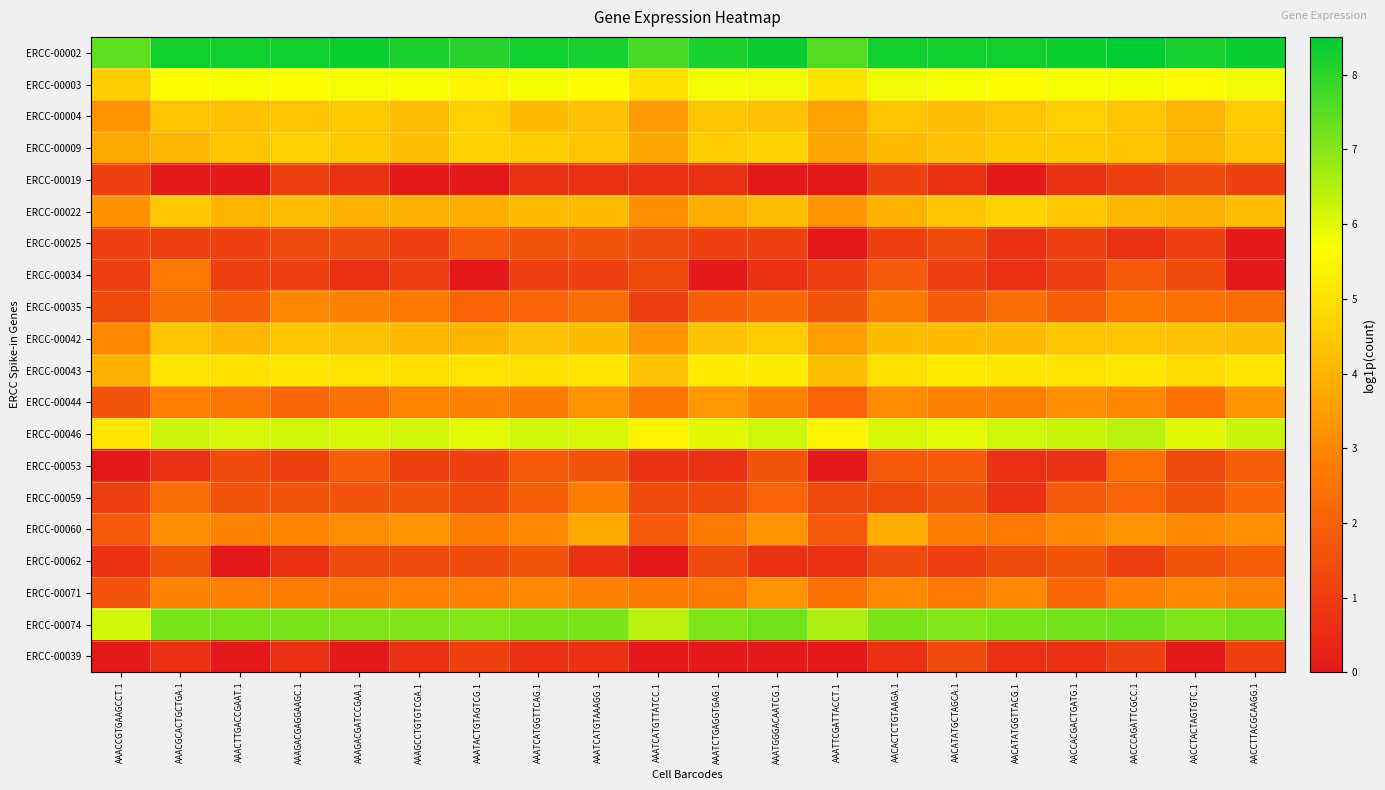

What is the greatest value displayed?

8.5